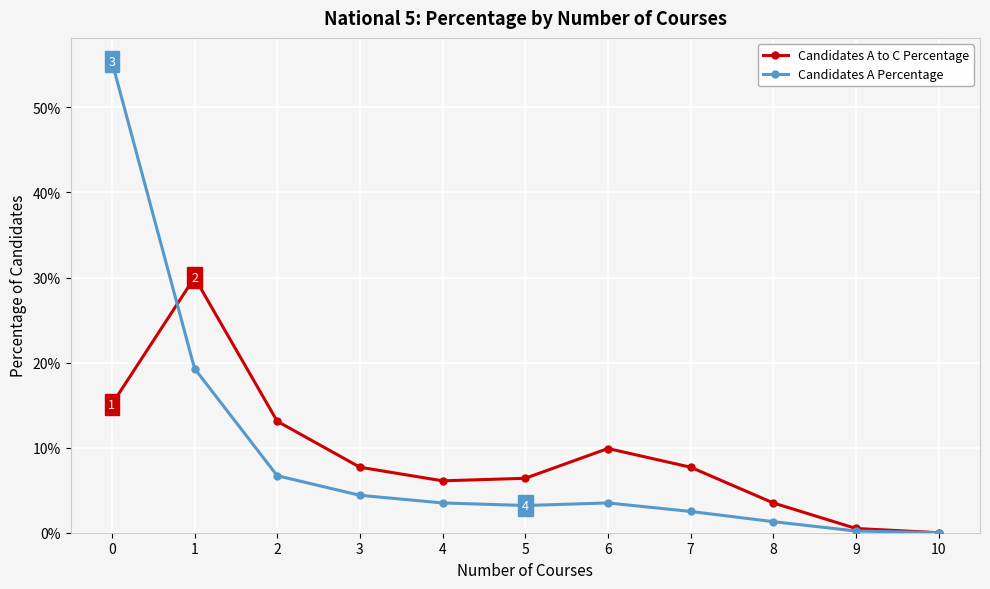

Read the Candidates A to C Percentage value at 5.

0.1